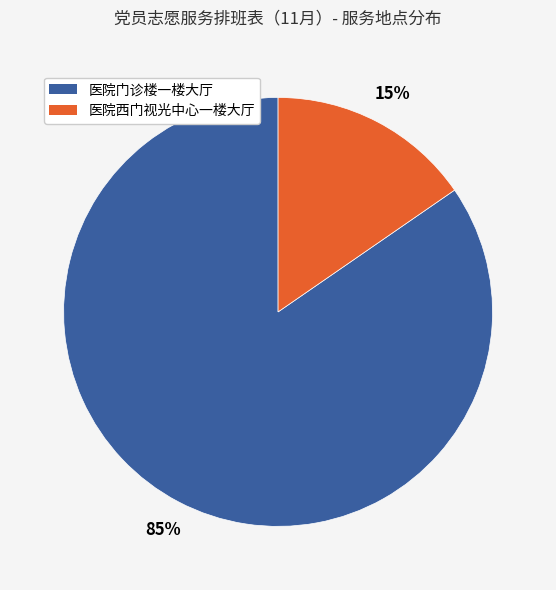

To the nearest percent, what is the combined percentage of 医院西门视光中心一楼大厅 and 医院门诊楼一楼大厅?

100%